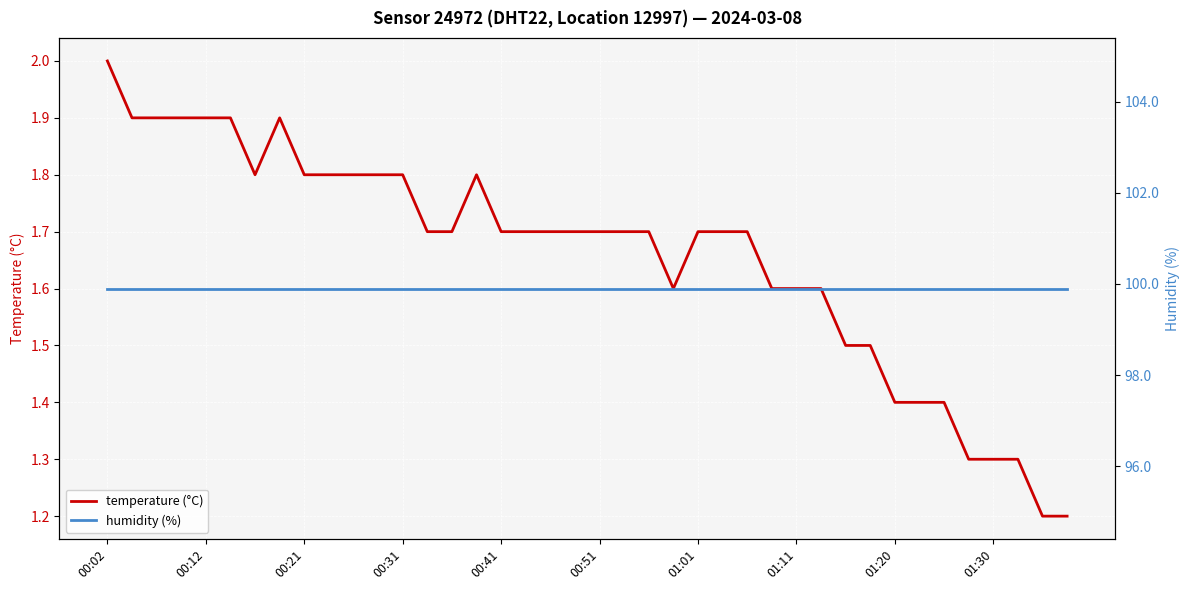

How many lines are shown in the chart?

2